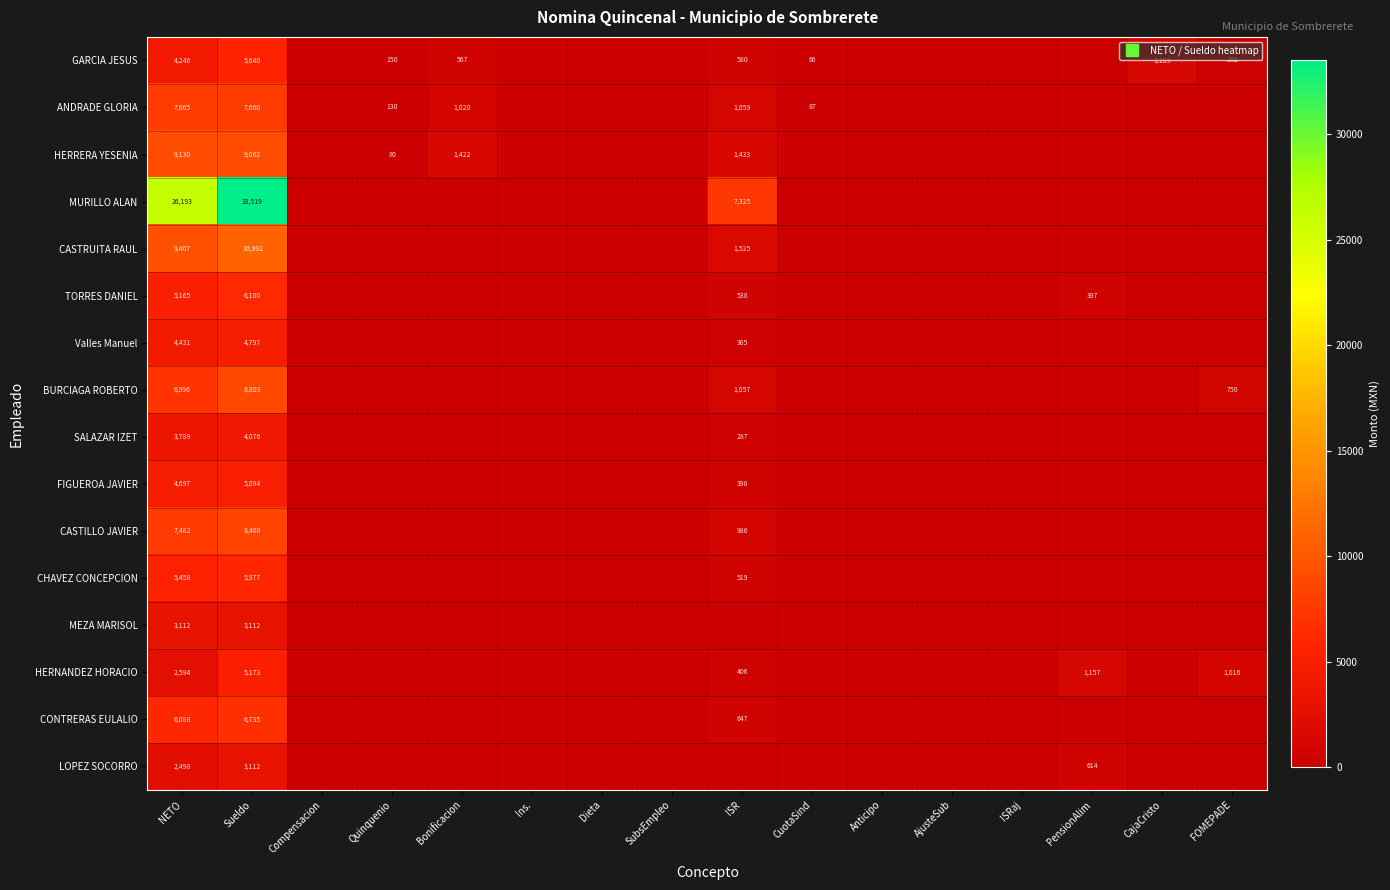

Which series has the largest total across all categories?

MURILLO ALAN